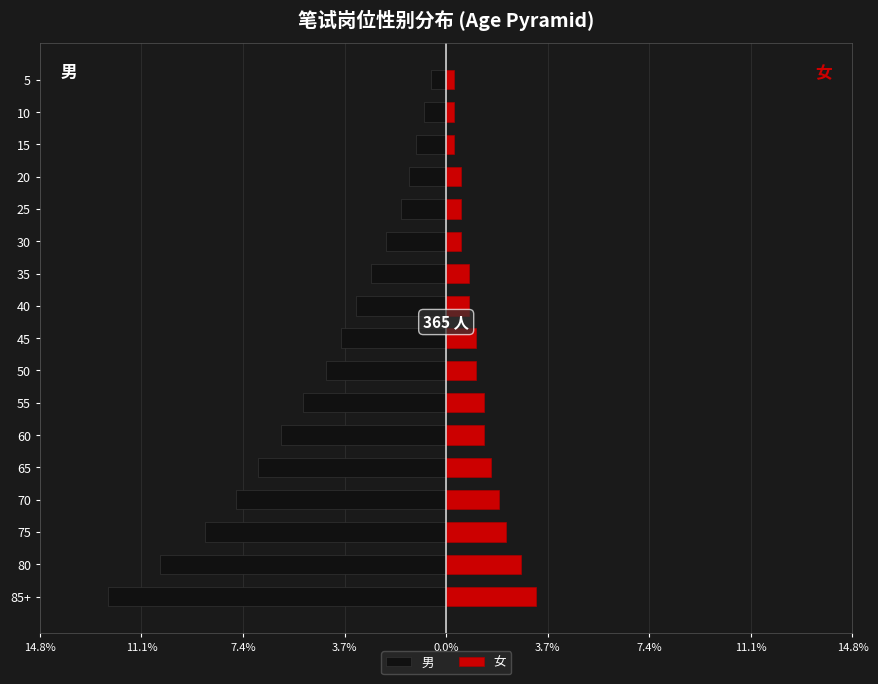

What is the sum of all 男 values?

-79.2